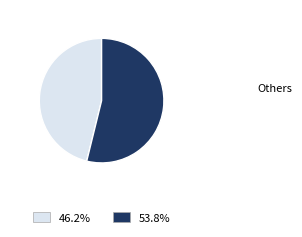

Is there any slice that represents more than half of the pie?

Yes